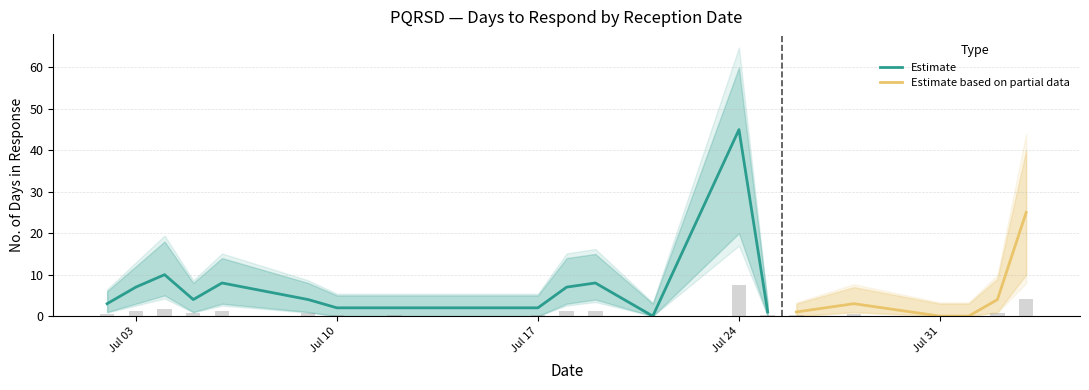

Reading left to right, transcribe all the data shown in this chart.

Days to Respond: 2023-07-02=3	2023-07-03=7	2023-07-04=10	2023-07-05=4	2023-07-06=8	2023-07-09=4	2023-07-10=2	2023-07-12=2	2023-07-17=2	2023-07-18=7	2023-07-19=8	2023-07-21=0	2023-07-24=45	2023-07-25=1	2023-07-26=1	2023-07-28=3	2023-07-31=0	2023-08-01=0	2023-08-02=4	2023-08-03=25
Days to Respond (lower): 2023-07-02=1	2023-07-03=3	2023-07-04=5	2023-07-05=1	2023-07-06=3	2023-07-09=1	2023-07-10=0	2023-07-12=0	2023-07-17=0	2023-07-18=3	2023-07-19=4	2023-07-21=0	2023-07-24=20	2023-07-25=0	2023-07-26=0	2023-07-28=1	2023-07-31=0	2023-08-01=0	2023-08-02=1	2023-08-03=10
Days to Respond (upper): 2023-07-02=6	2023-07-03=12	2023-07-04=18	2023-07-05=8	2023-07-06=14	2023-07-09=8	2023-07-10=5	2023-07-12=5	2023-07-17=5	2023-07-18=14	2023-07-19=15	2023-07-21=3	2023-07-24=60	2023-07-25=3	2023-07-26=3	2023-07-28=7	2023-07-31=3	2023-08-01=3	2023-08-02=9	2023-08-03=40